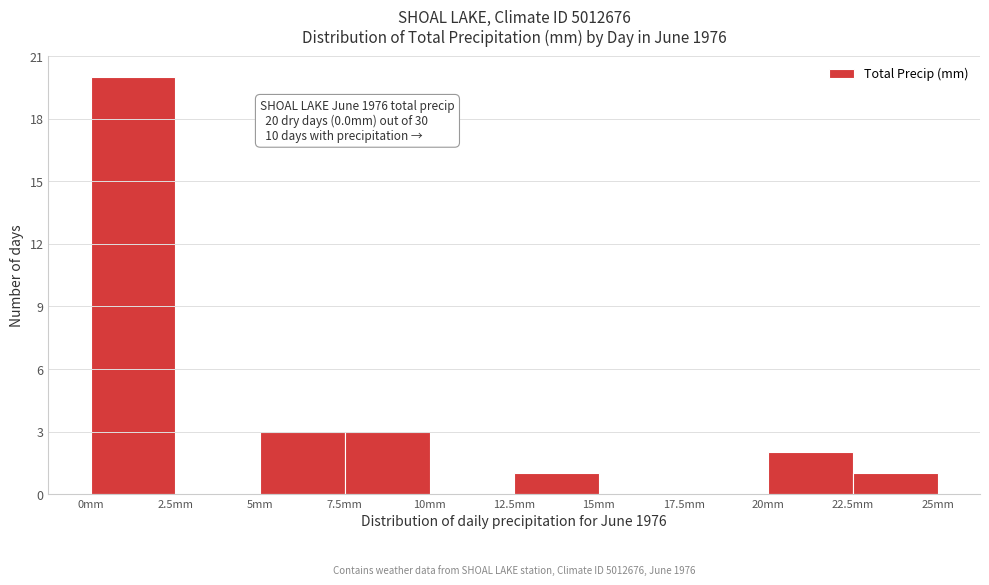

Over which range of the x-axis is the bar tallest?

0.0 to 2.5